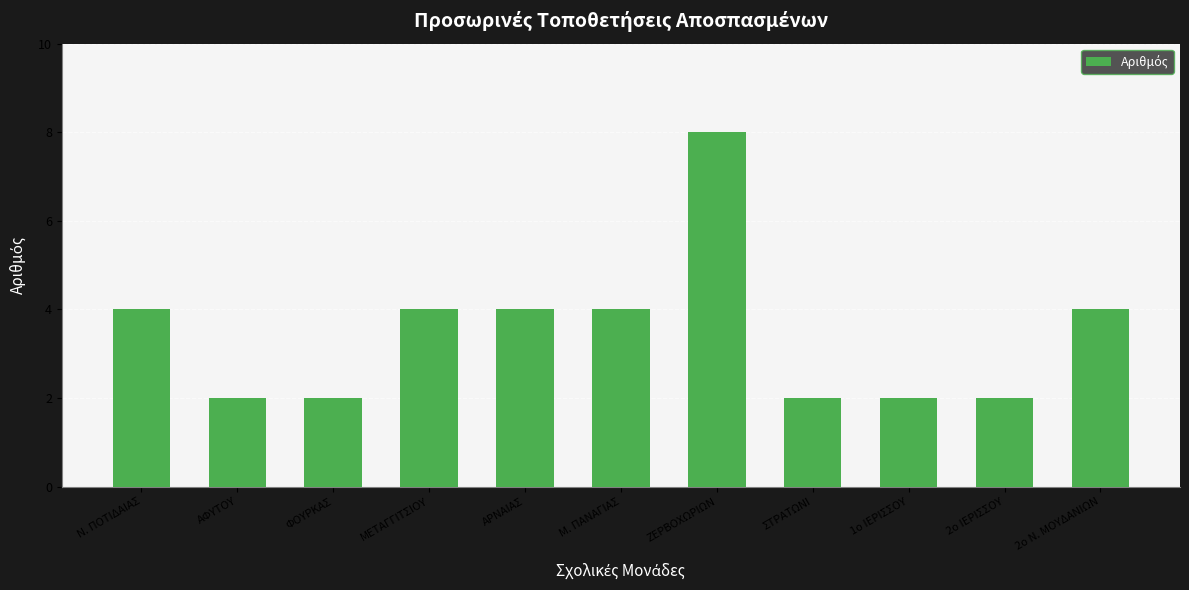

What is the minimum value shown in the chart?

2